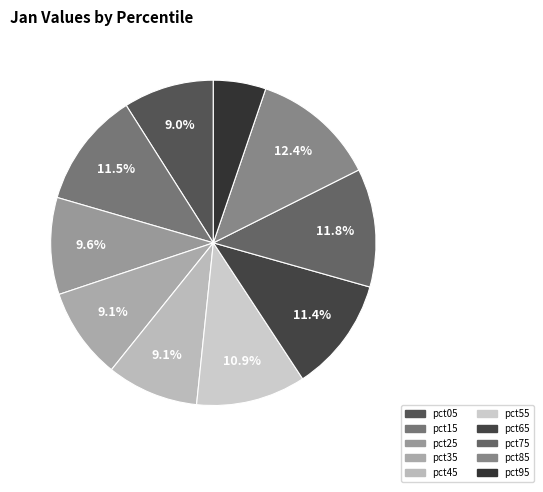

Rank the categories by value from lowest to highest.

pct95, pct05, pct35, pct45, pct25, pct55, pct65, pct15, pct75, pct85